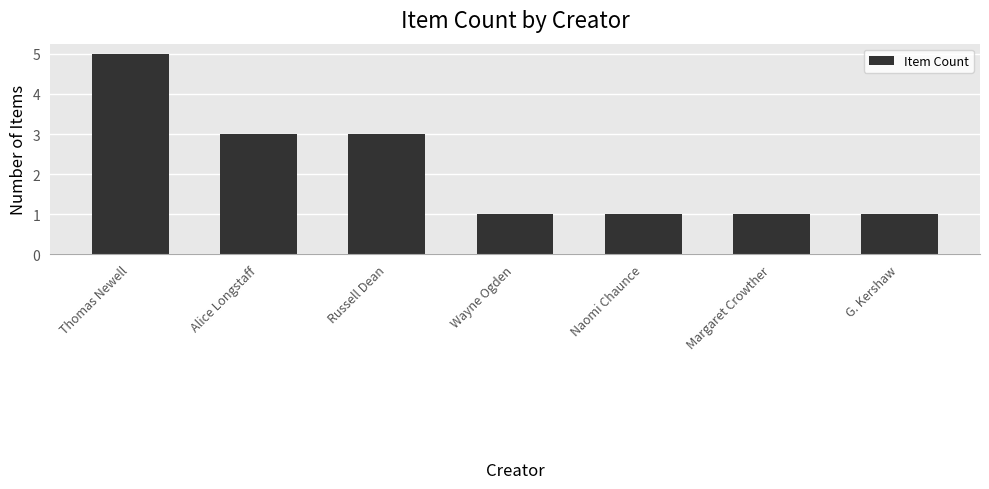

What is the difference between the second highest and minimum values?

2